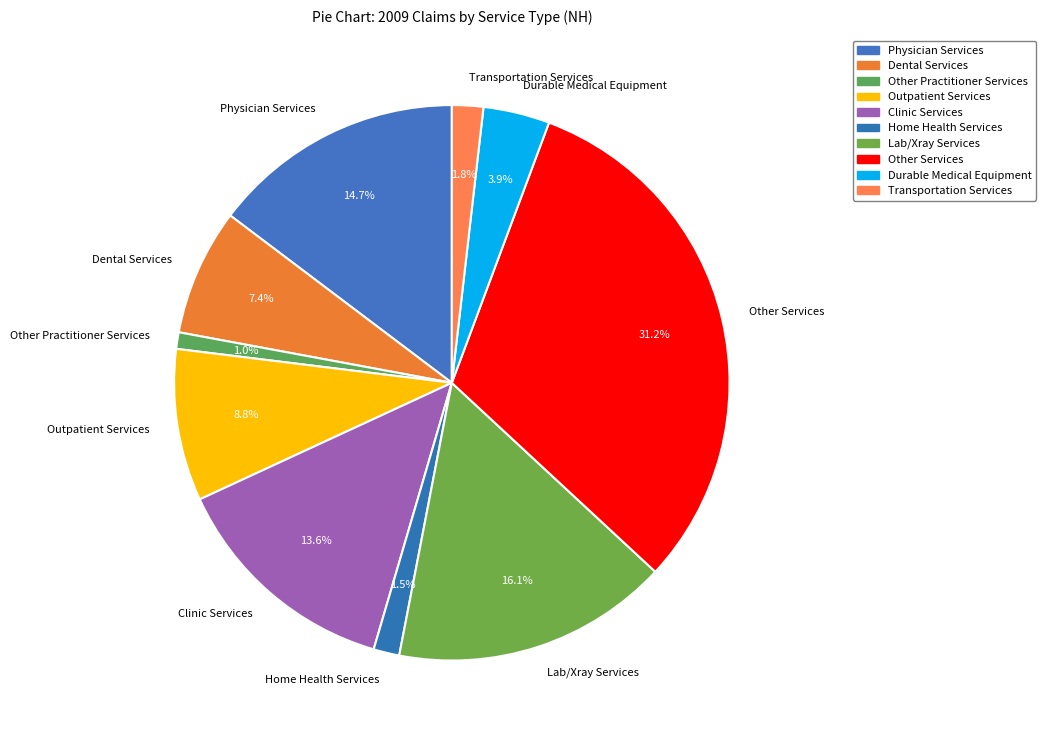

Combined, do Other Practitioner Services and Clinic Services account for over 50%?

No